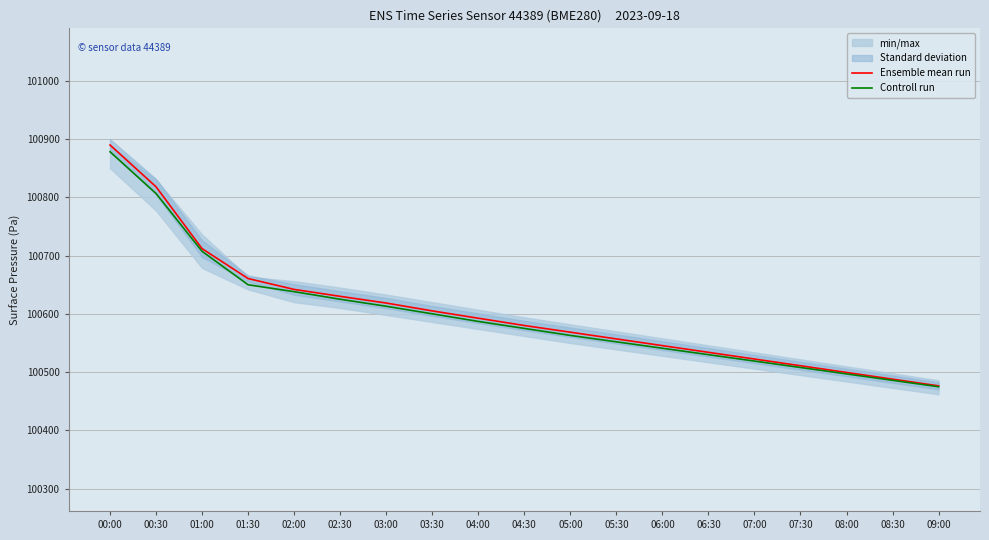

Rank the series by their maximum value, from highest to lowest.

Ensemble mean run, Controll run